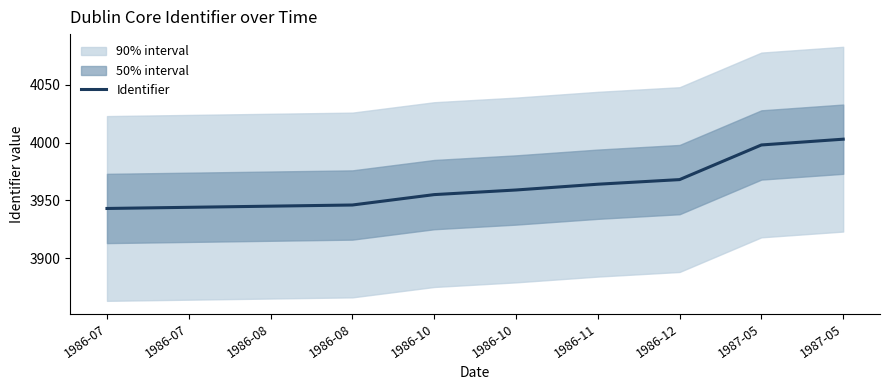

What is the difference between the values at 1986-10 and 1986-12?

13